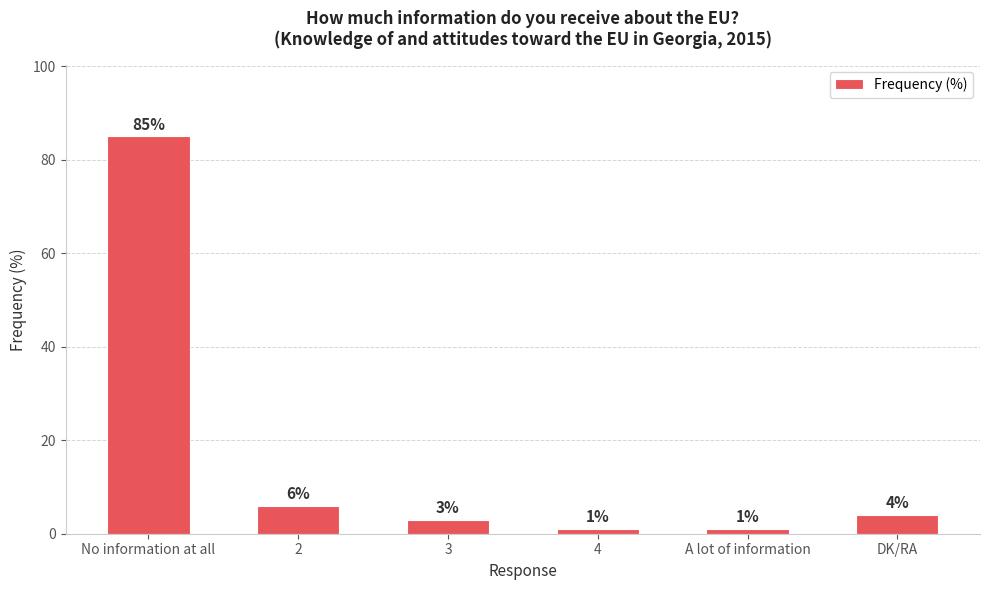

How many series are shown in this chart?

1